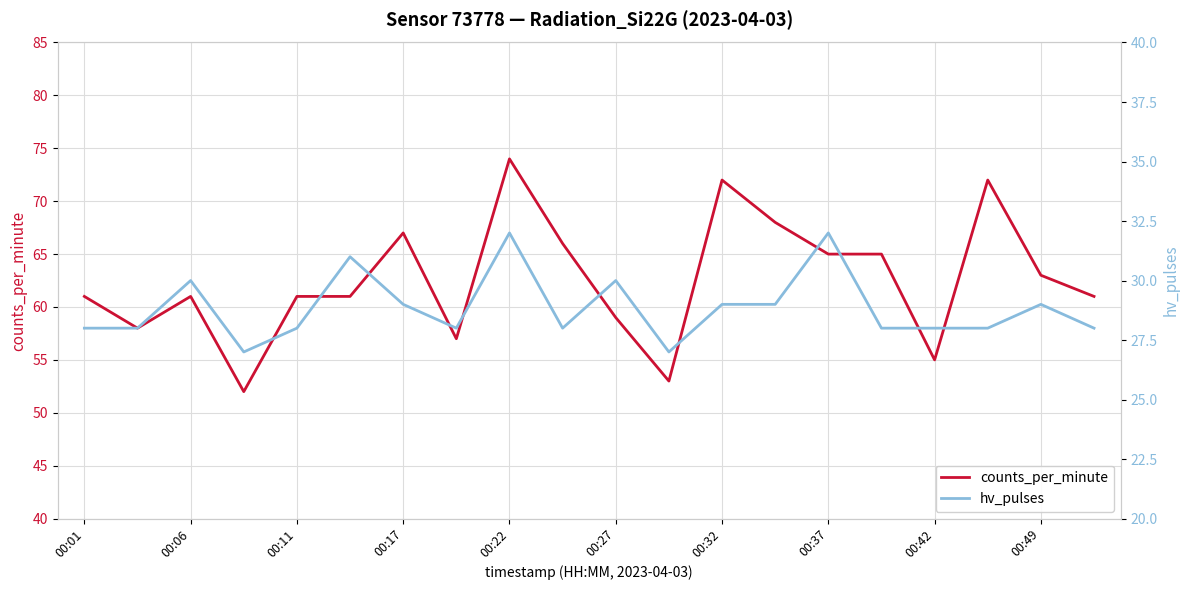

How many interior local valleys does the hv_pulses series have?

4